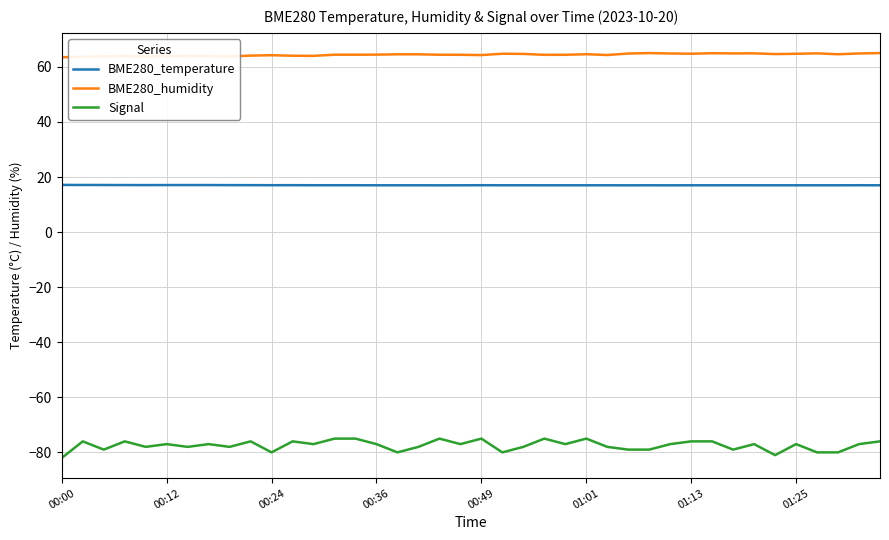

What is the minimum value shown in the chart?

-82.0